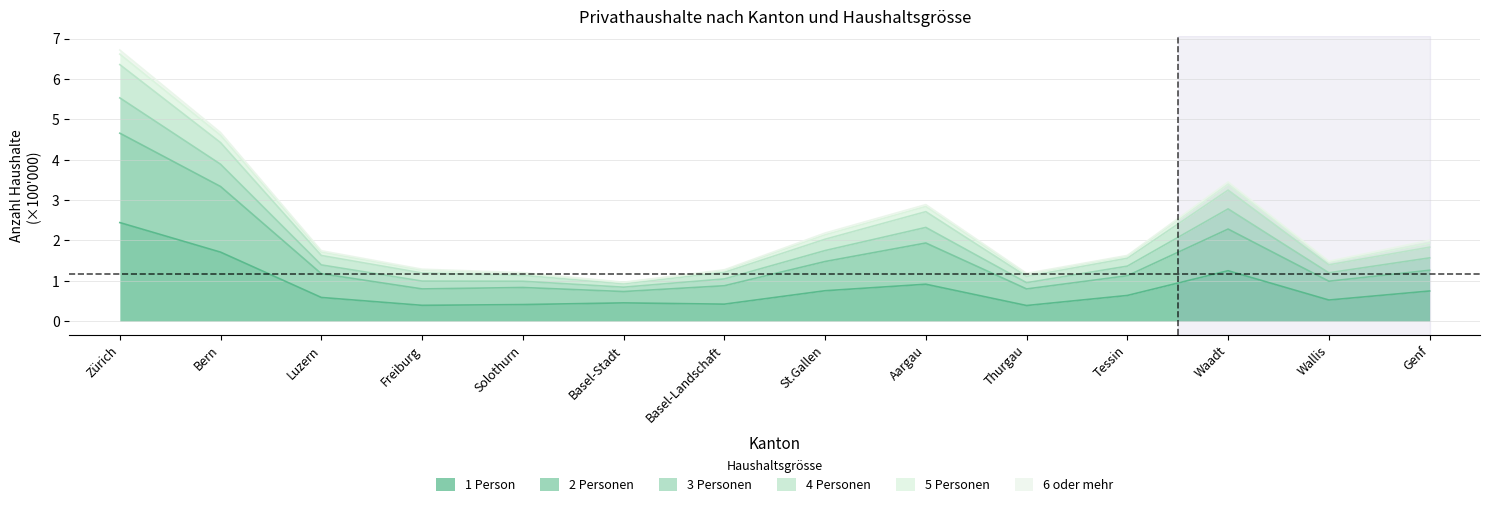

At how many categories does at least one series exceed 6?

1